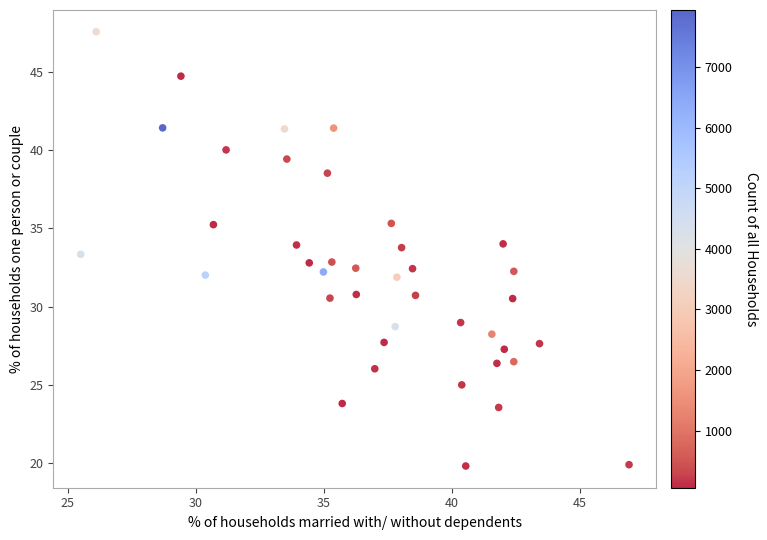

What is the range of Y values (max minus min)?

27.7